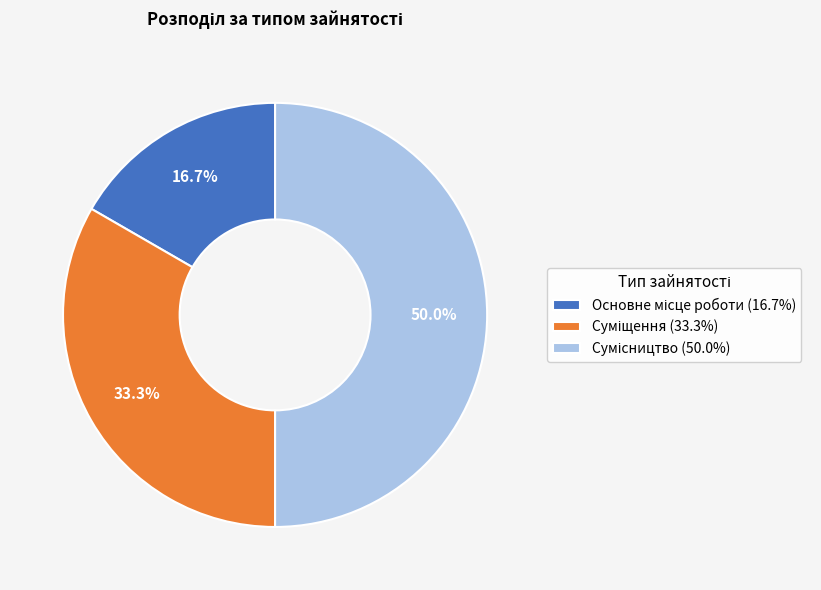

Which category has the biggest portion of the pie?

Сумісництво